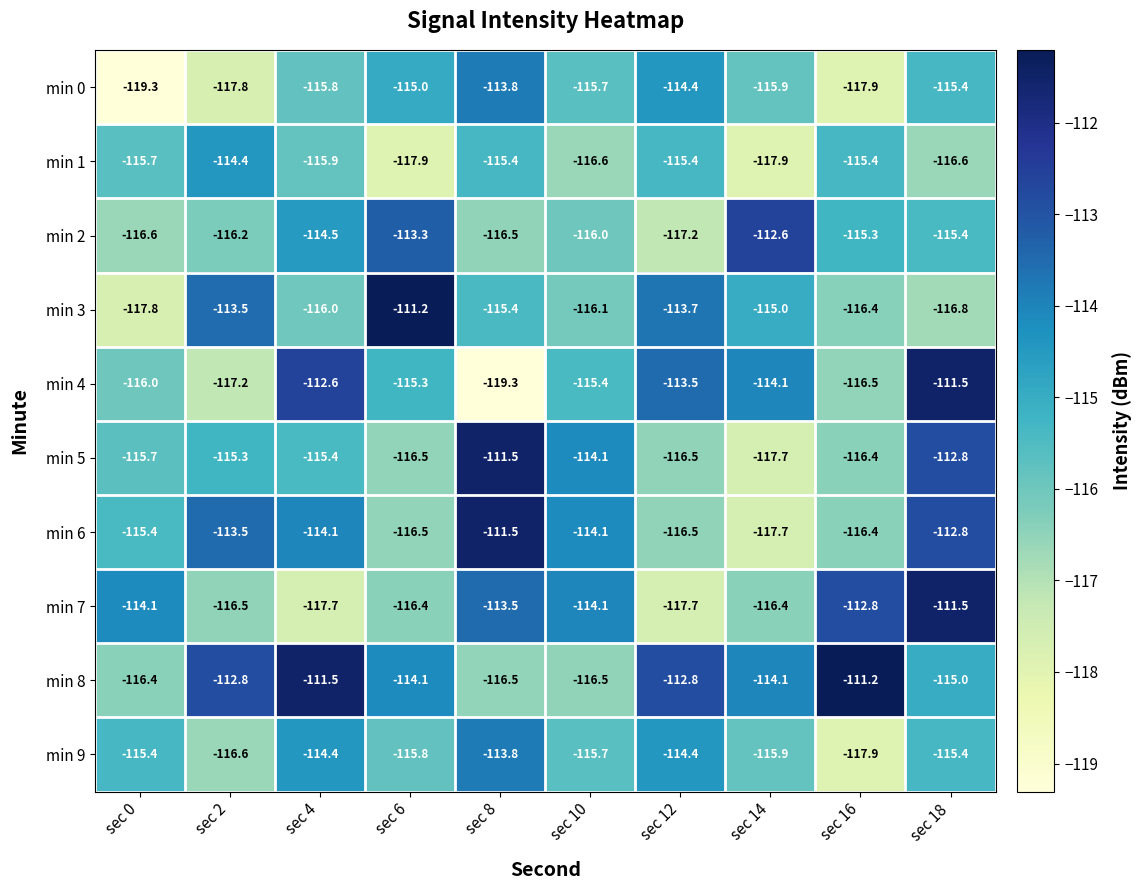

What is the average value of the min 2 series?

-115.4